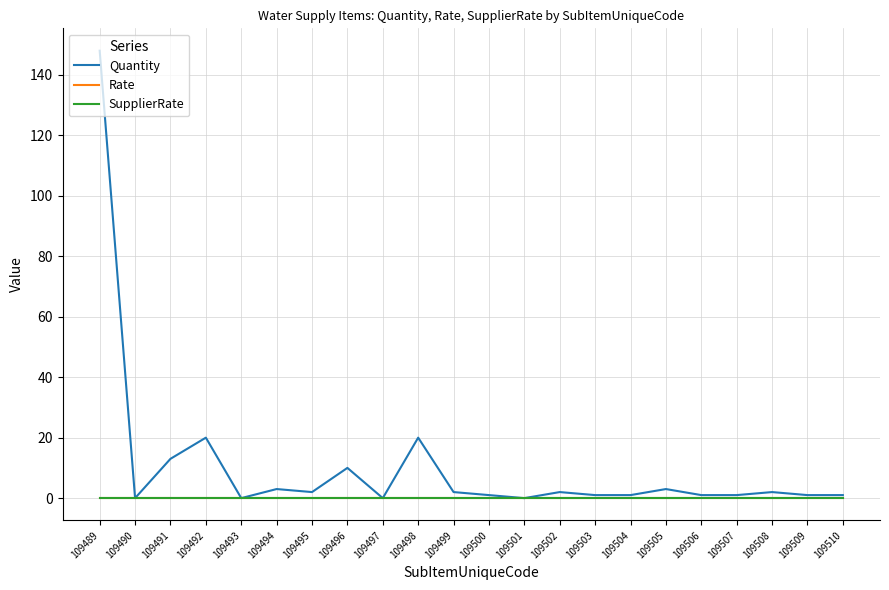

Does the chart display data point markers on the line(s)?

No